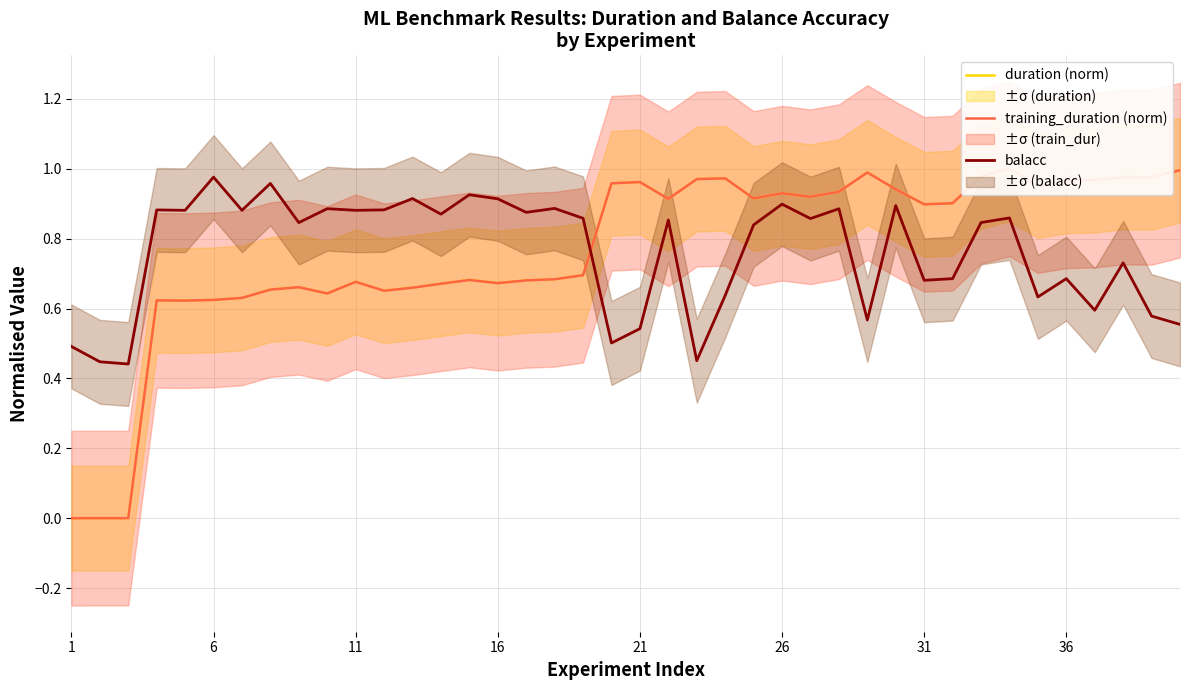

The value of balacc at 11 is 1.2. True or false?

False